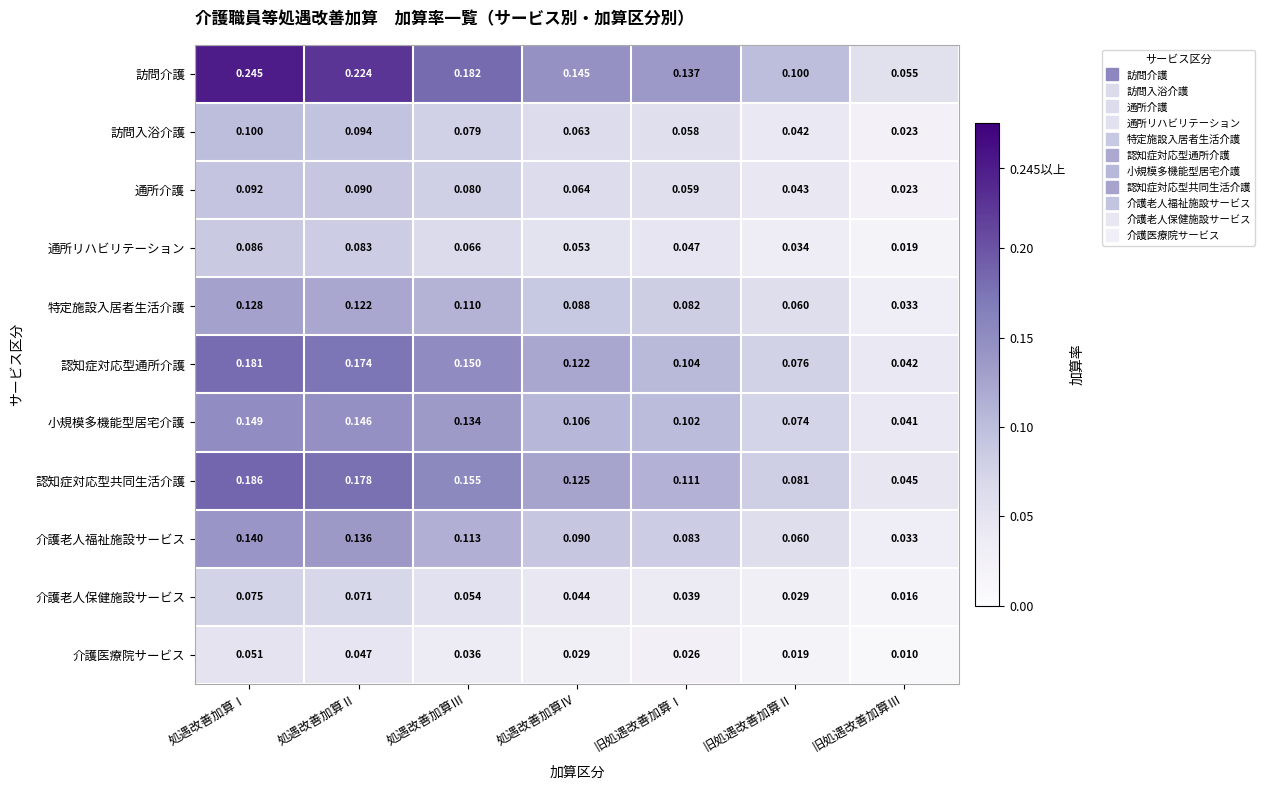

Which category has the highest value in the 小規模多機能型居宅介護 series?

処遇改善加算Ⅰ